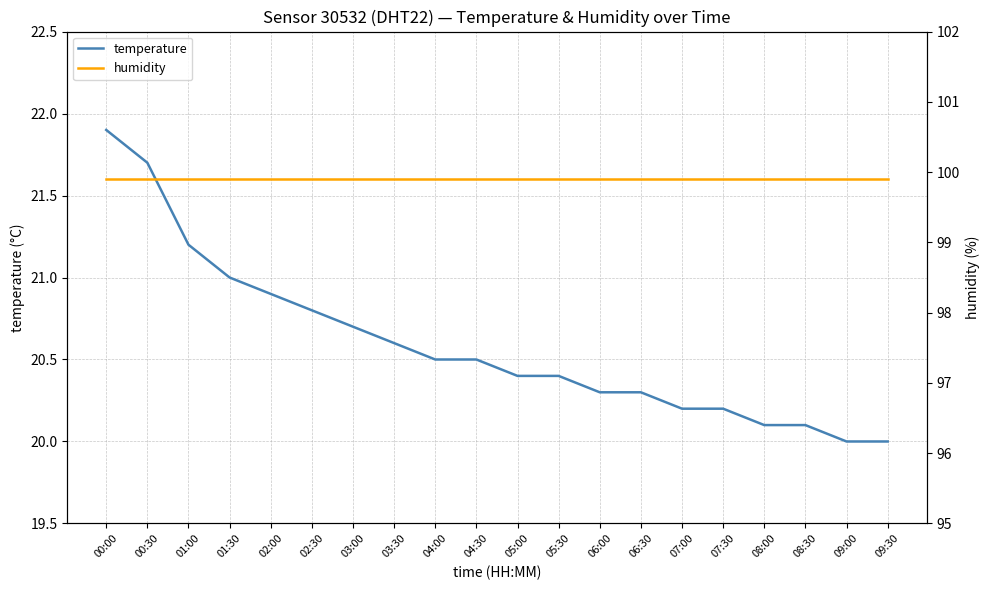

Rank the series by their average value, from lowest to highest.

temperature, humidity